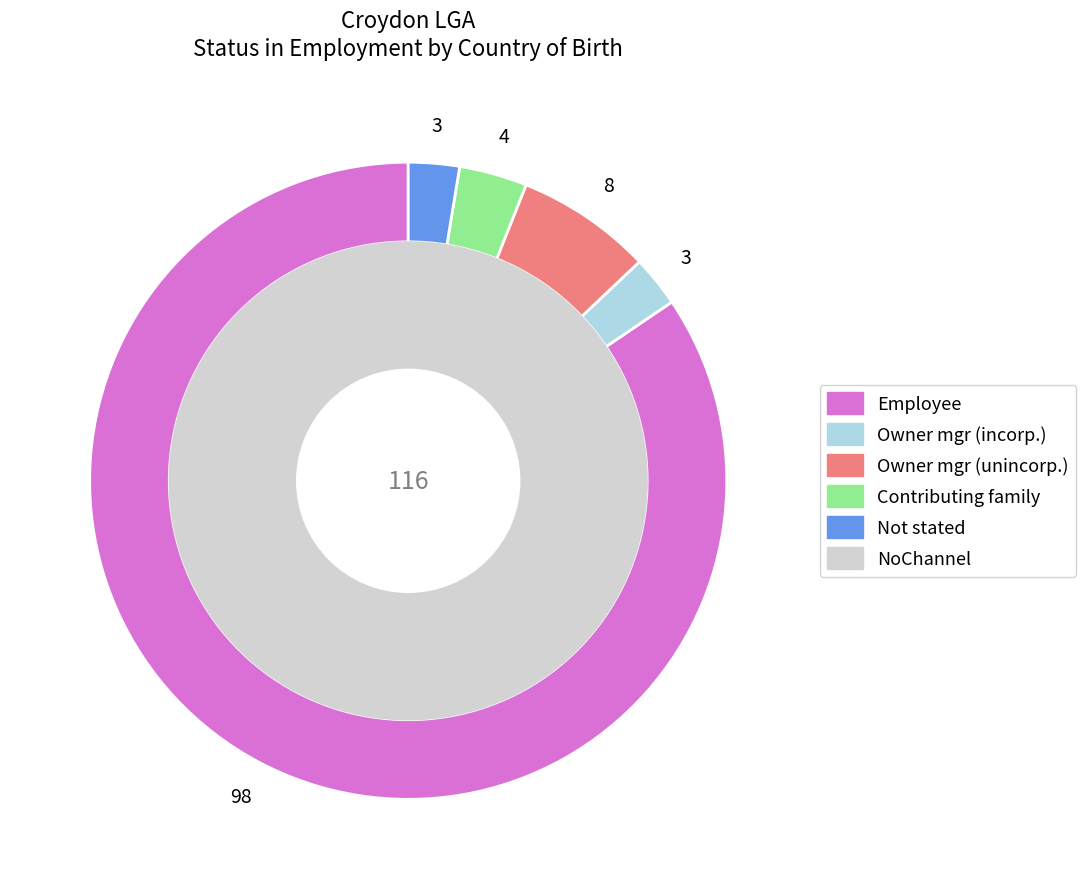

Is there any slice that represents more than half of the pie?

Yes